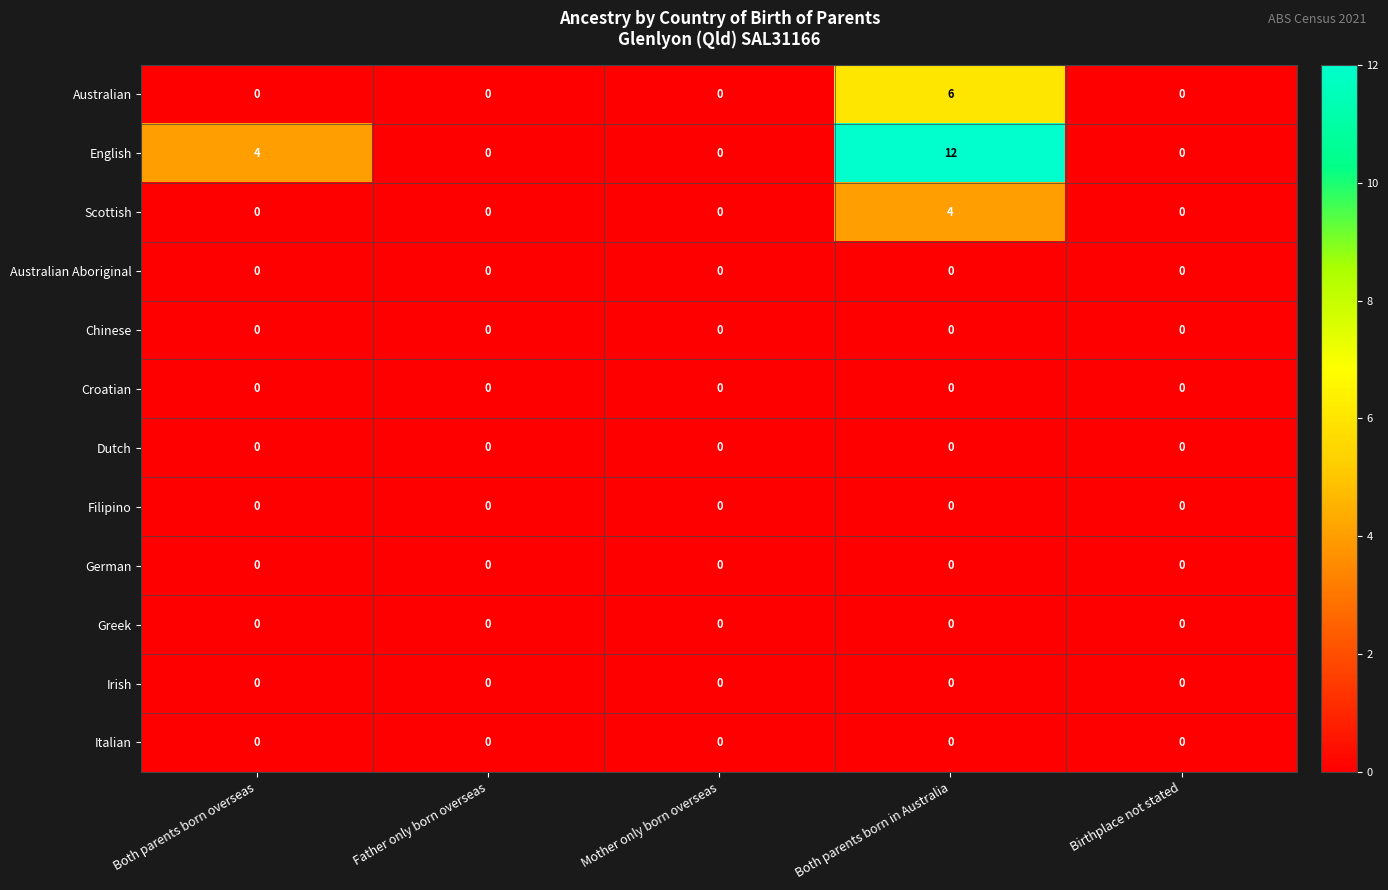

The German series shows 0 at Both parents born in Australia. True or false?

True